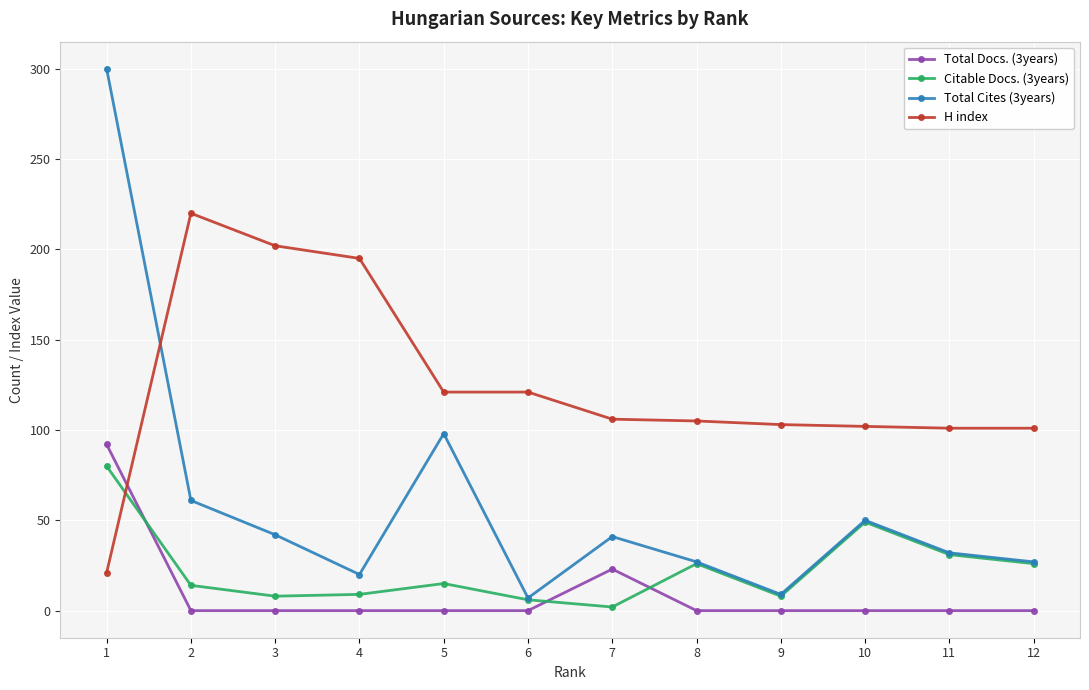

Does the chart have visible grid lines?

Yes